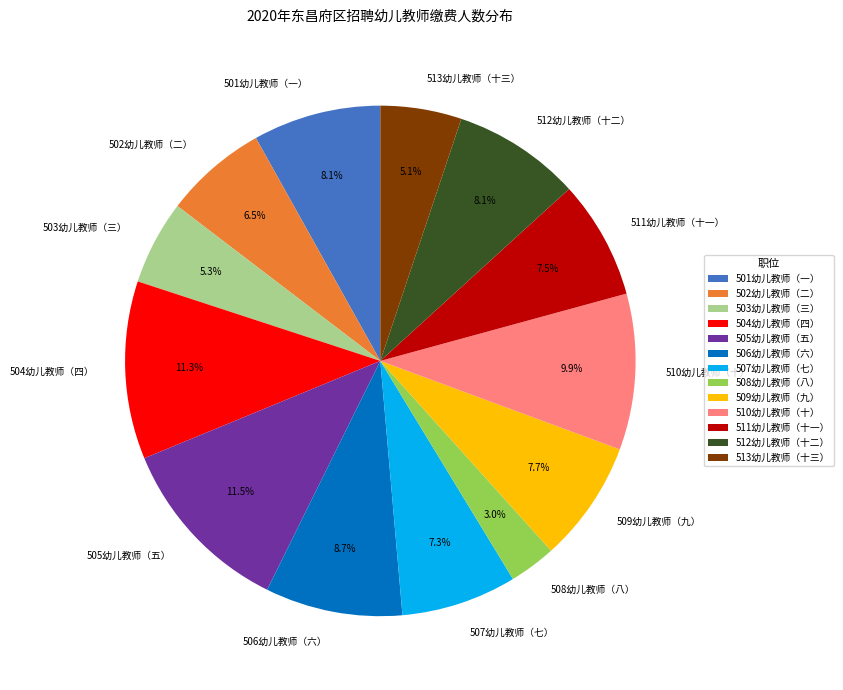

Which slice is the smallest?

508幼儿教师（八）